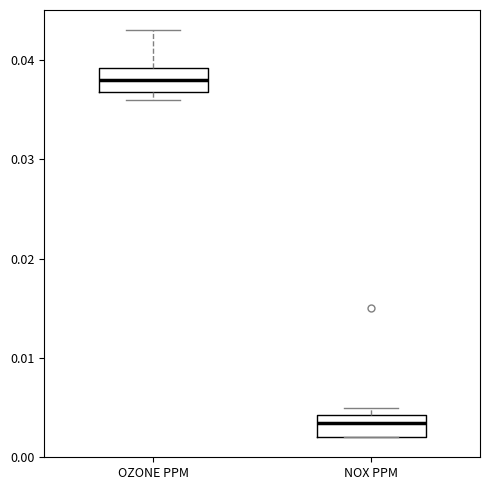

Where is the lower edge of the box for OZONE PPM on the y-axis? The values are not printed on the chart, so give them approximately, as read against the axis.

0.037